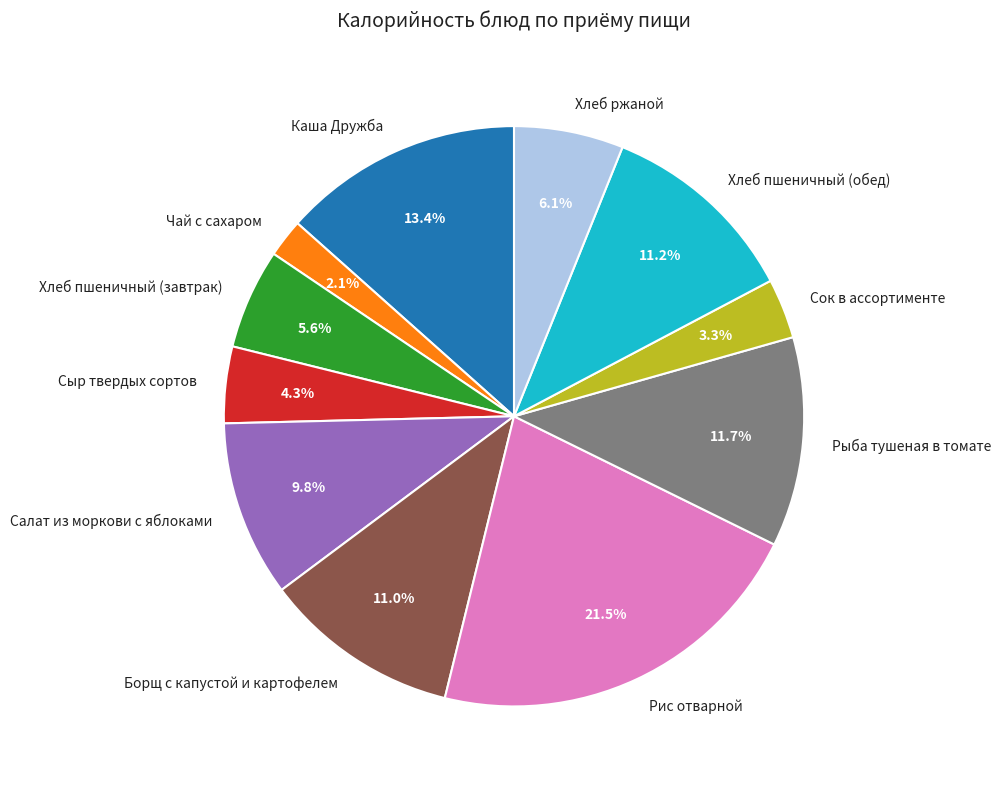

Is the sum of Хлеб пшеничный (обед) and Хлеб ржаной greater than half?

No